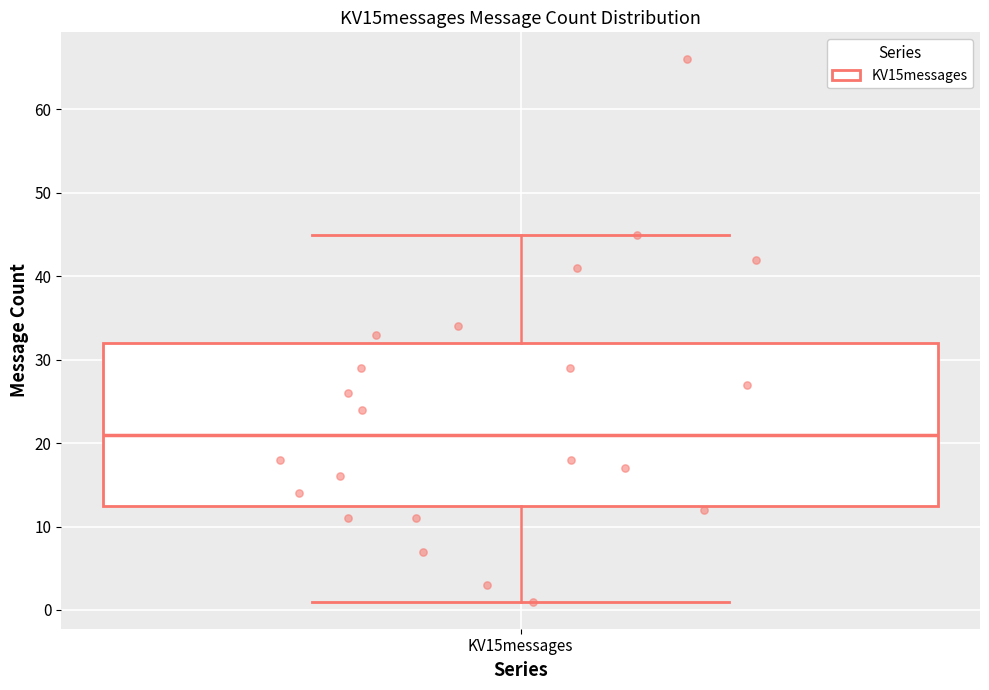

Transcribe this box plot: give where the median line is, the range the box spans, and where the two whiskers end, as read against the y-axis. The values are not printed on the chart, so give them approximately, as read against the axis.

median 21, box 13 to 32, whiskers 1 to 45